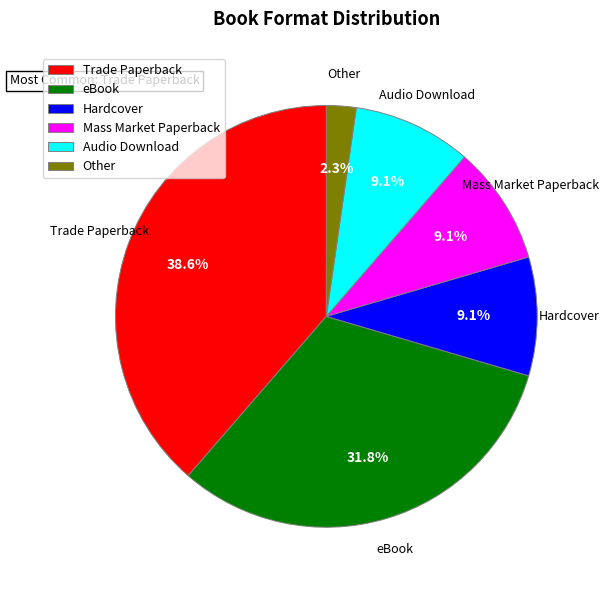

To the nearest percent, what is the difference between the Hardcover and Audio Download slice percentages?

0%